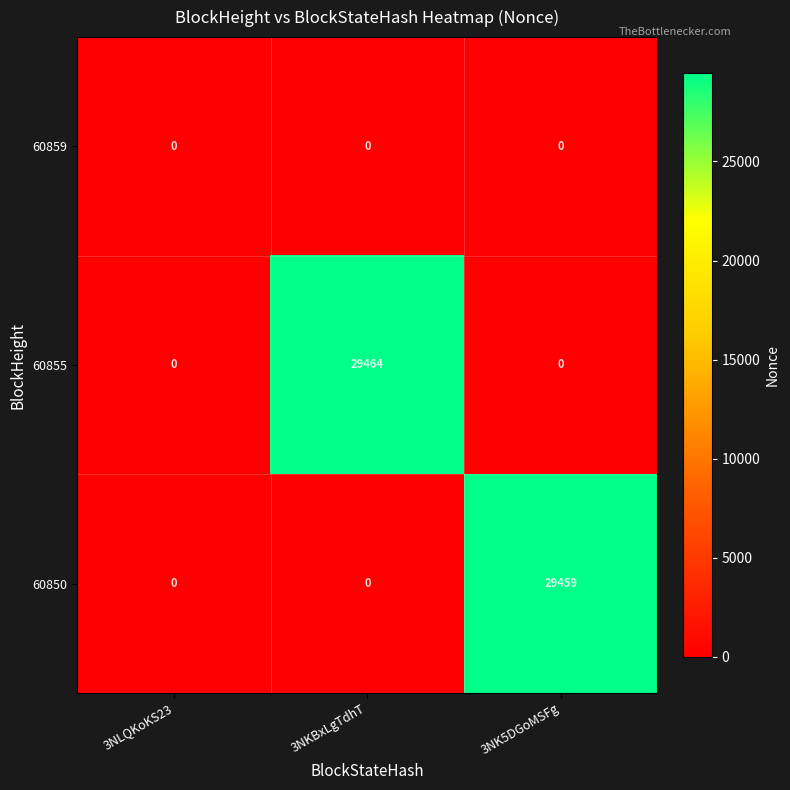

Reading right to left, what are all the values shown in this chart?

60859: 3NK5DGoMSFg=0	3NKBxLgTdhT=0	3NLQKoKS23=0
60855: 3NK5DGoMSFg=0	3NKBxLgTdhT=29464	3NLQKoKS23=0
60850: 3NK5DGoMSFg=29459	3NKBxLgTdhT=0	3NLQKoKS23=0